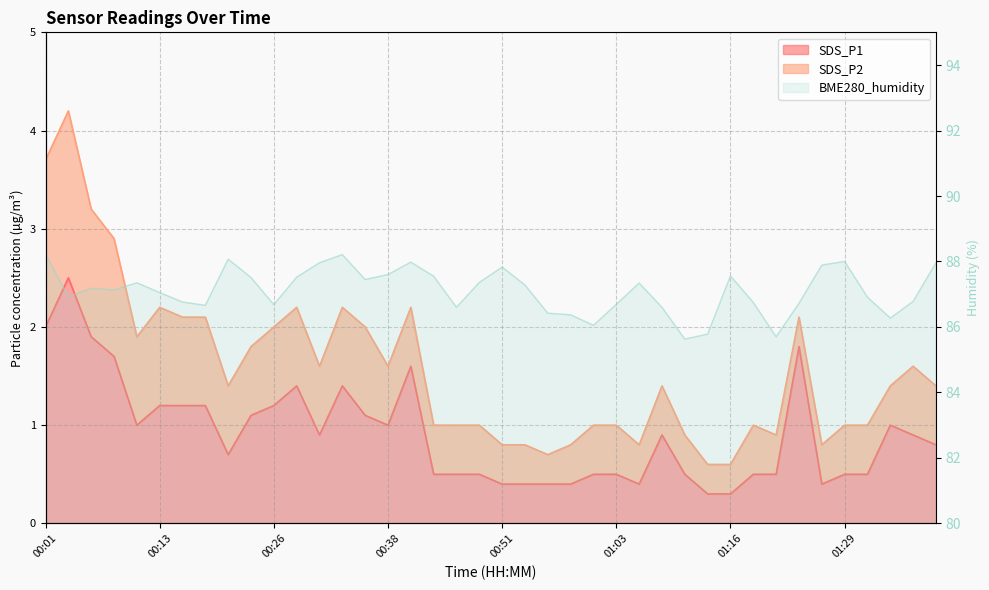

What is the sum of the SDS_P1 values at 00:16 and 00:33?

2.6